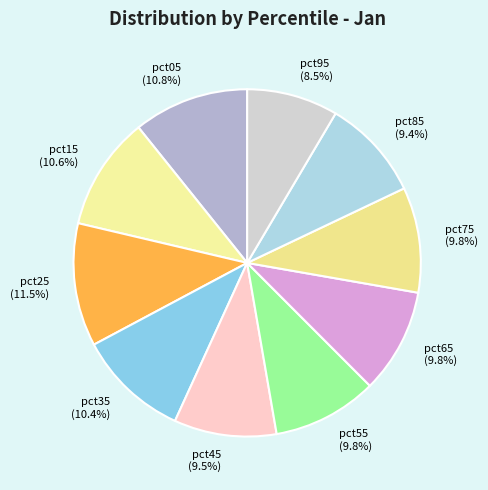

To the nearest percent, what is the combined percentage of pct95 and pct35?

19%